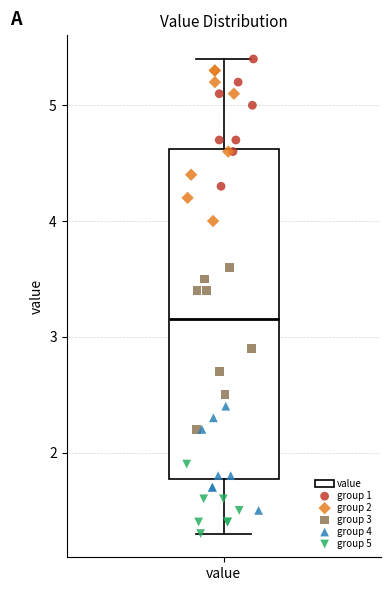

Where is the upper edge of the box for value on the y-axis? The values are not printed on the chart, so give them approximately, as read against the axis.

4.6